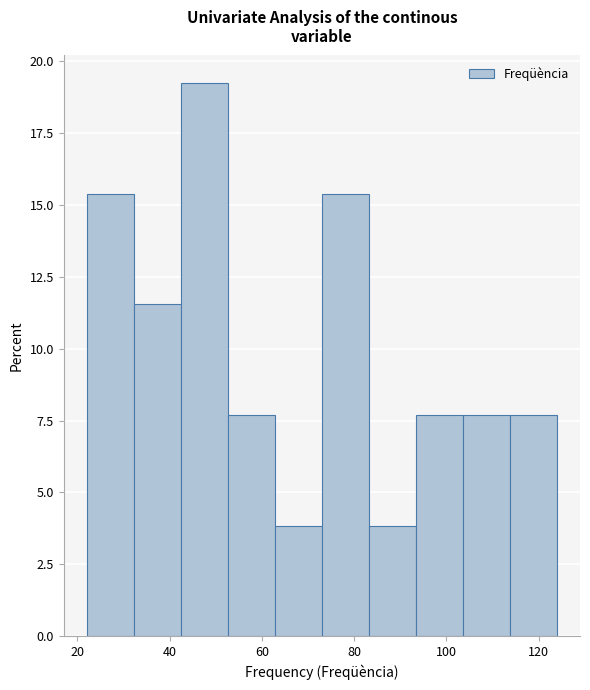

Which range on the x-axis has the tallest bar?

42.4 to 52.6